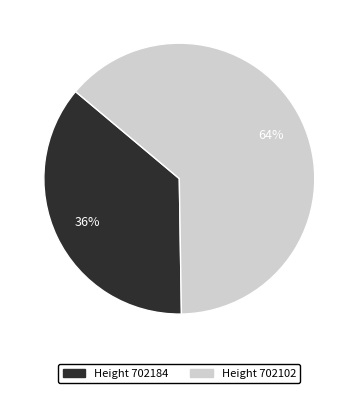

Does any single category account for the majority?

Yes